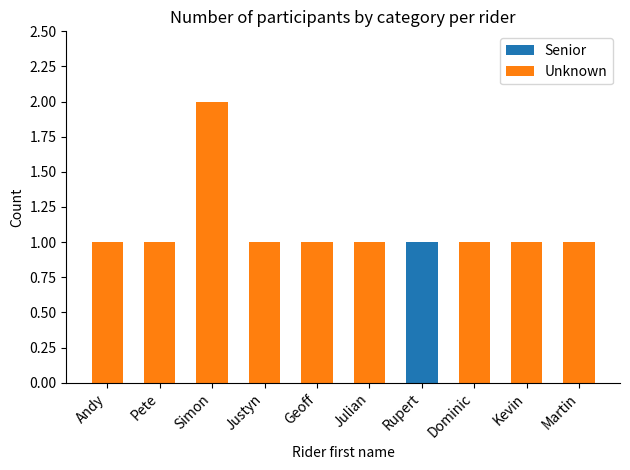

True or false: Senior has a value of 0 at Simon.

True